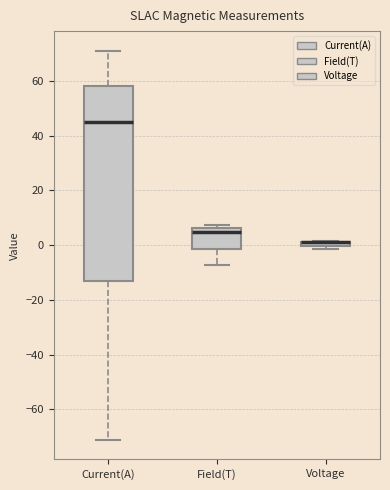

Where is the upper edge of the box for Voltage on the y-axis? The values are not printed on the chart, so give them approximately, as read against the axis.

2